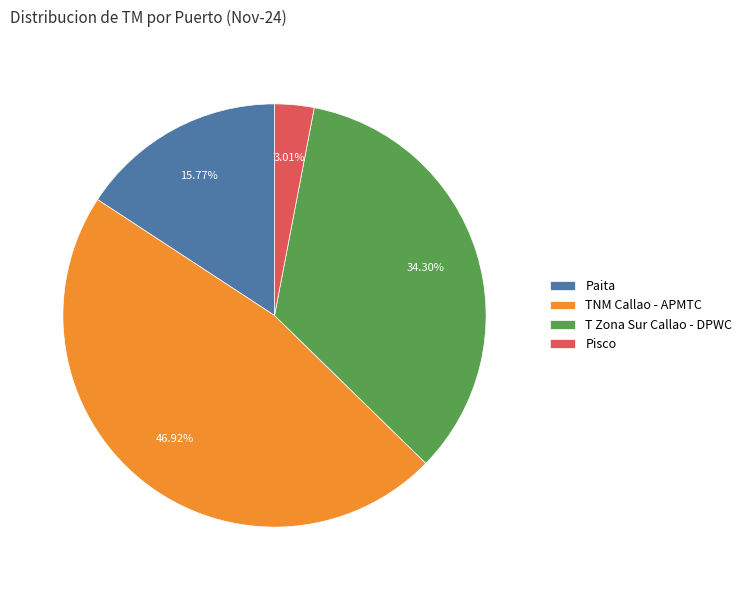

What is the largest slice in the pie chart?

TNM Callao - APMTC